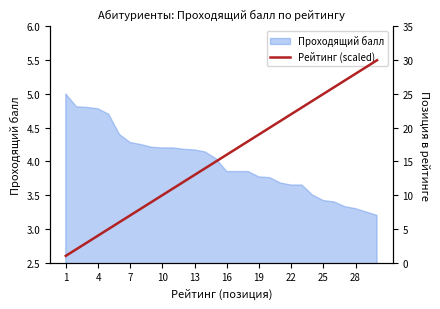

What is the difference between the maximum and second lowest values?

28